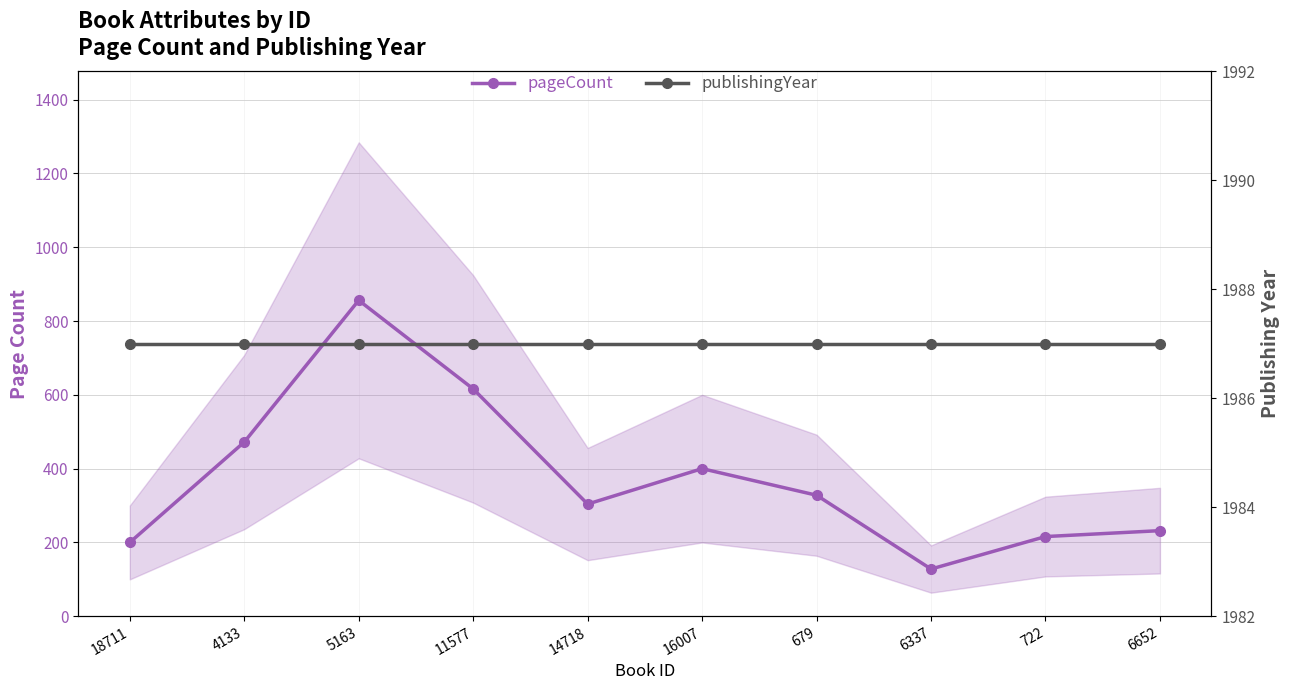

What is the minimum value shown in the chart?

128